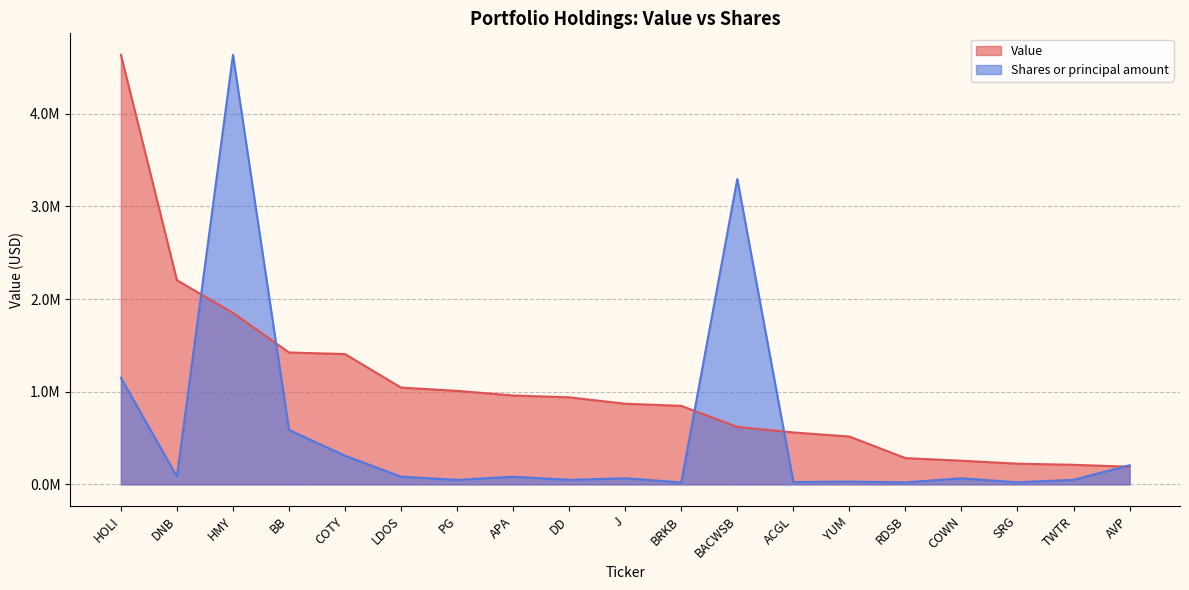

What is the minimum value for Shares or principal amount?

20596.2